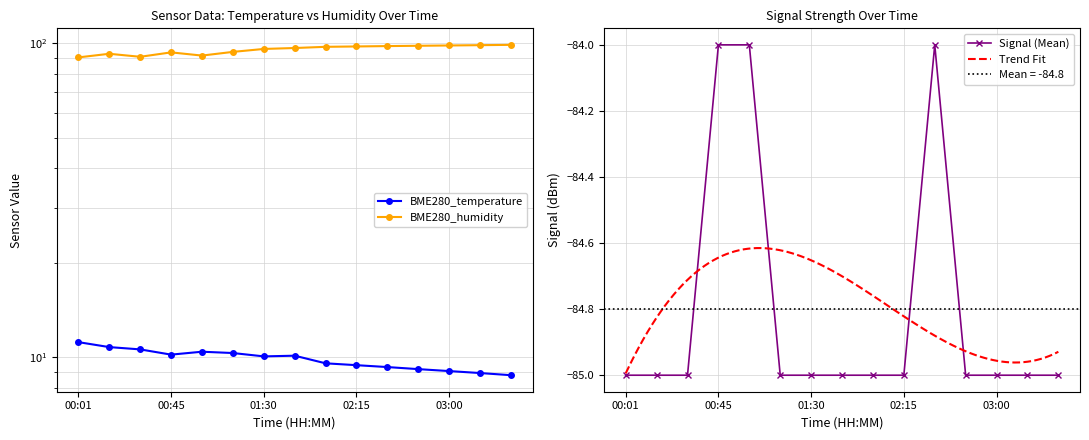

Which label corresponds to the largest value in the chart?

03:30